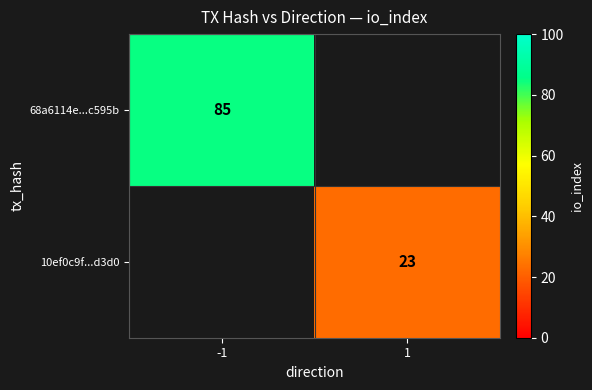

Is it true that 68a6114e...c595b equals 57.7 at -1?

False